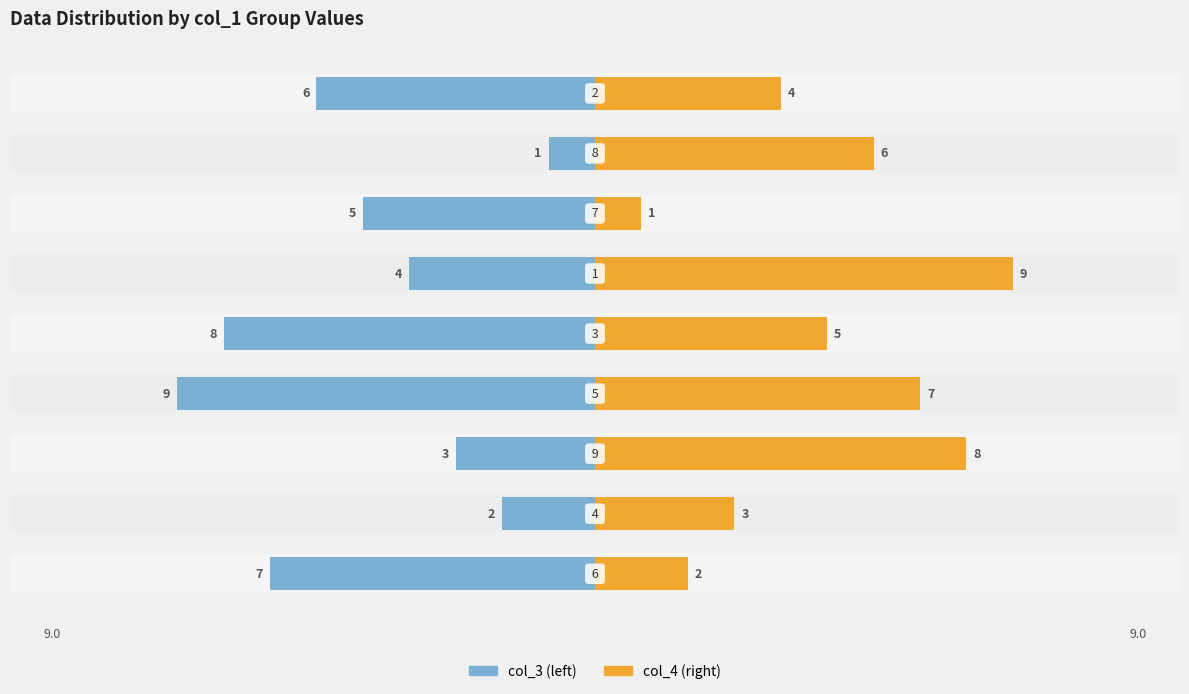

Reading left to right, transcribe all the data shown in this chart.

col_3: -7	-2	-3	-9	-8	-4	-5	-1	-6
col_4: 2	3	8	7	5	9	1	6	4